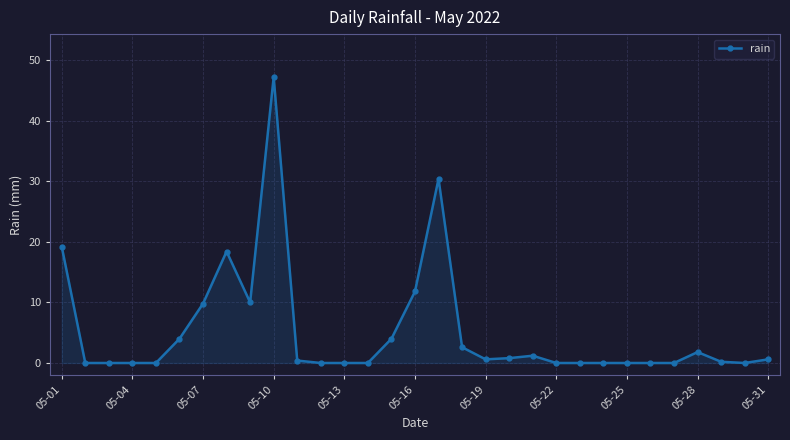

True or false: there are more than 0 points higher than both neighbors.

True